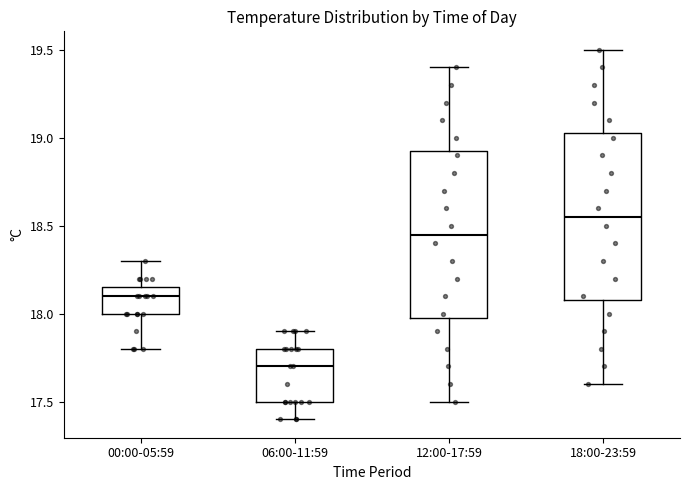

Where is the upper edge of the box for 00:00-05:59 on the y-axis? The values are not printed on the chart, so give them approximately, as read against the axis.

18.15